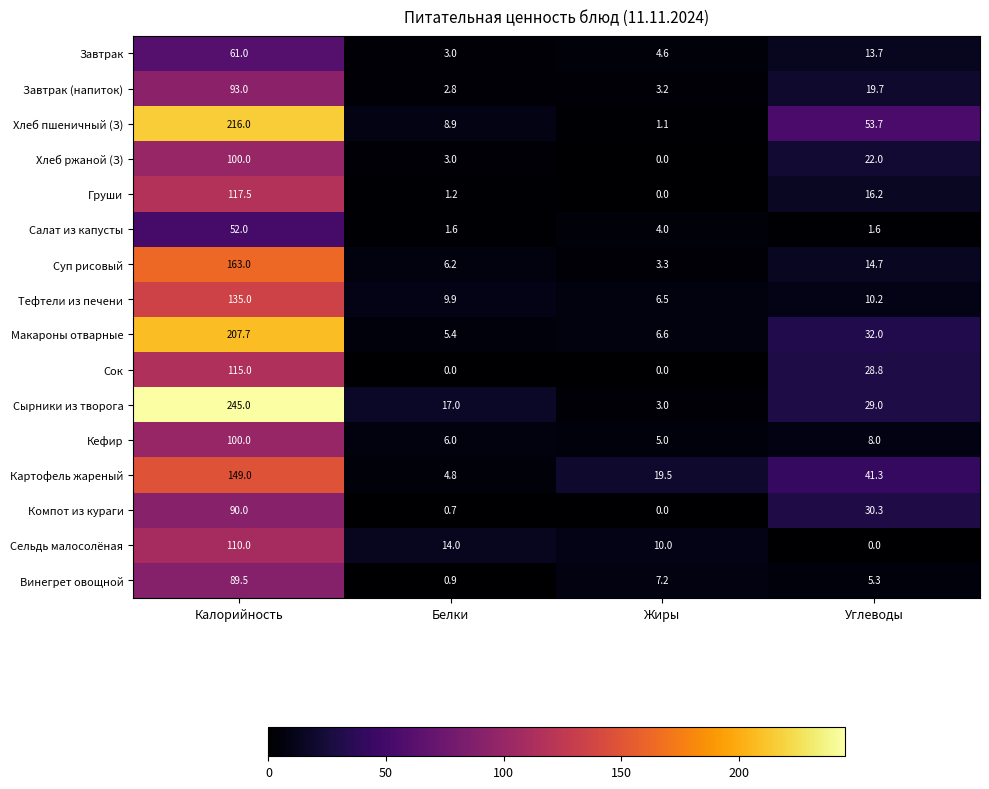

At Углеводы, list the series in order from largest to smallest.

Хлеб пшеничный (З), Картофель жареный, Макароны отварные, Компот из кураги, Сырники из творога, Сок, Хлеб ржаной (З), Завтрак (напиток), Груши, Суп рисовый, Завтрак, Тефтели из печени, Кефир, Винегрет овощной, Салат из капусты, Сельдь малосолёная